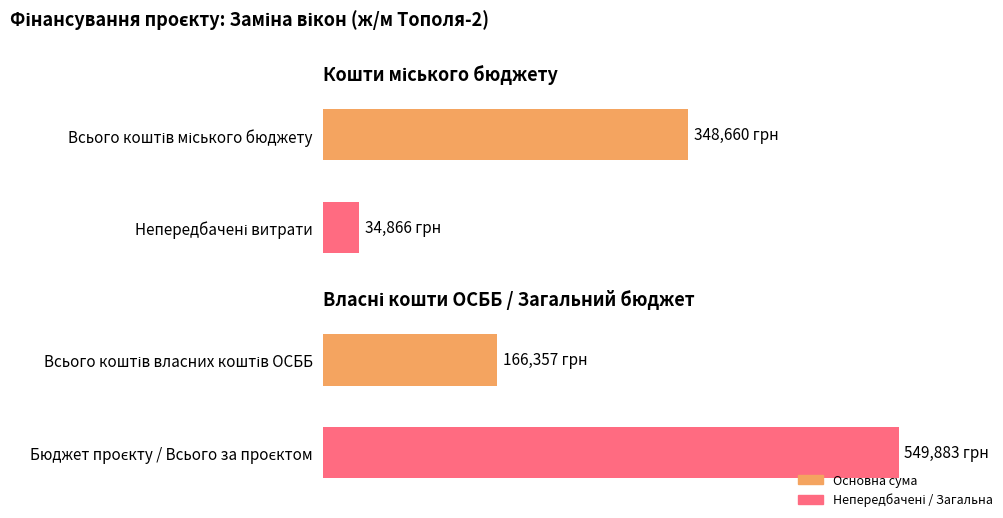

What is the maximum value for Власні кошти ОСББ?

549883.1